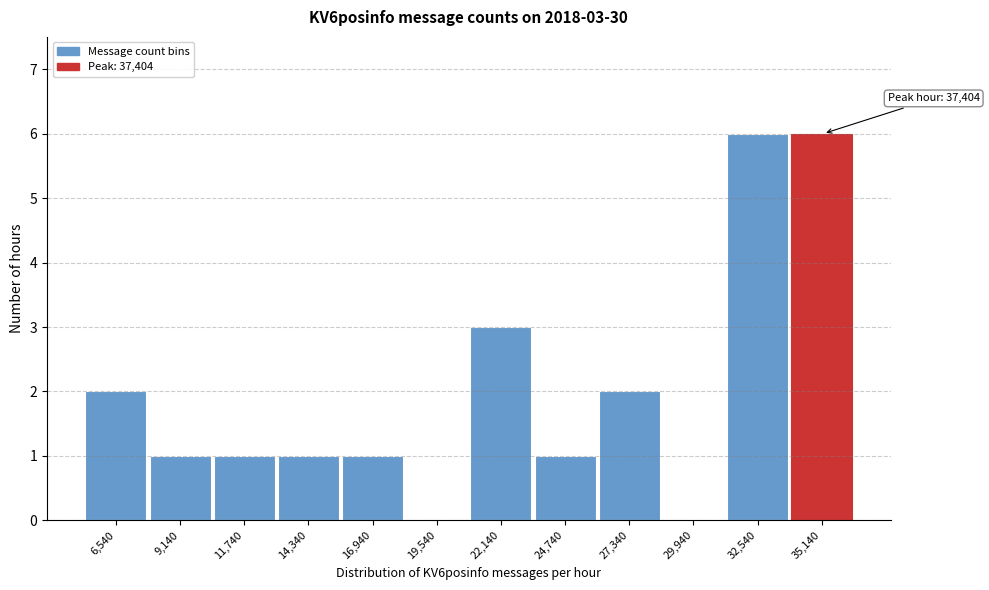

Reading right to left, what are all the values shown in this chart?

35,140=6	32,540=6	29,940=0	27,340=2	24,740=1	22,140=3	19,540=0	16,940=1	14,340=1	11,740=1	9,140=1	6,540=2